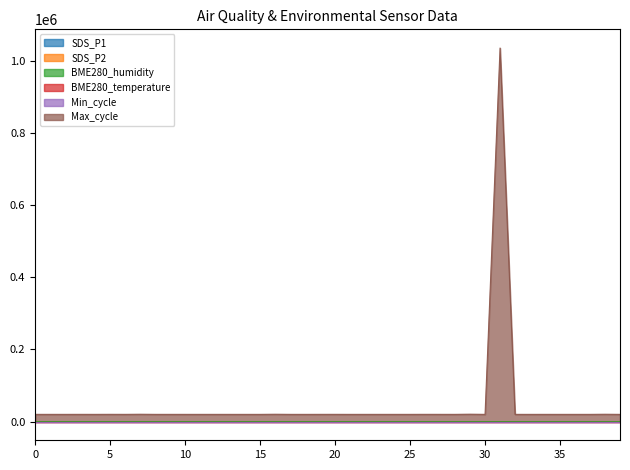

What is the maximum value shown in the chart?

1034589.0